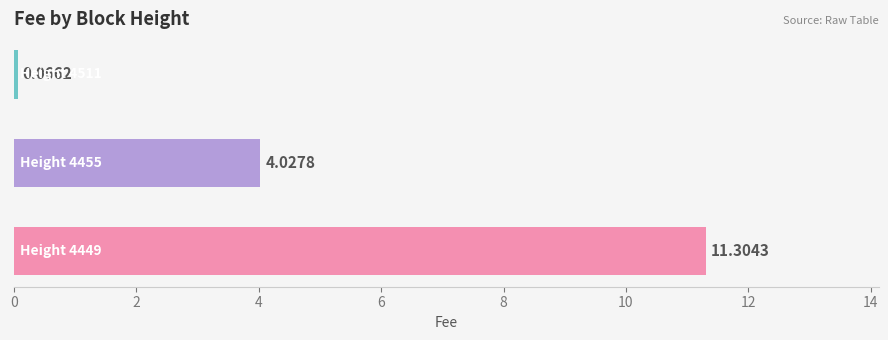

What is the difference between the maximum and minimum values?

11.2